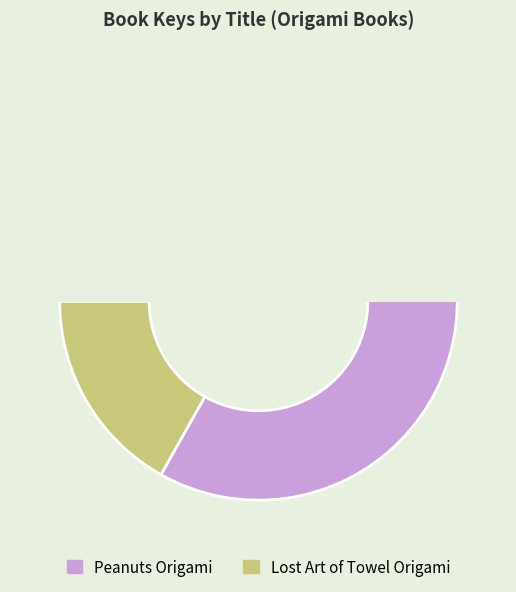

What is the smallest slice in the pie chart?

Lost Art of Towel Origami